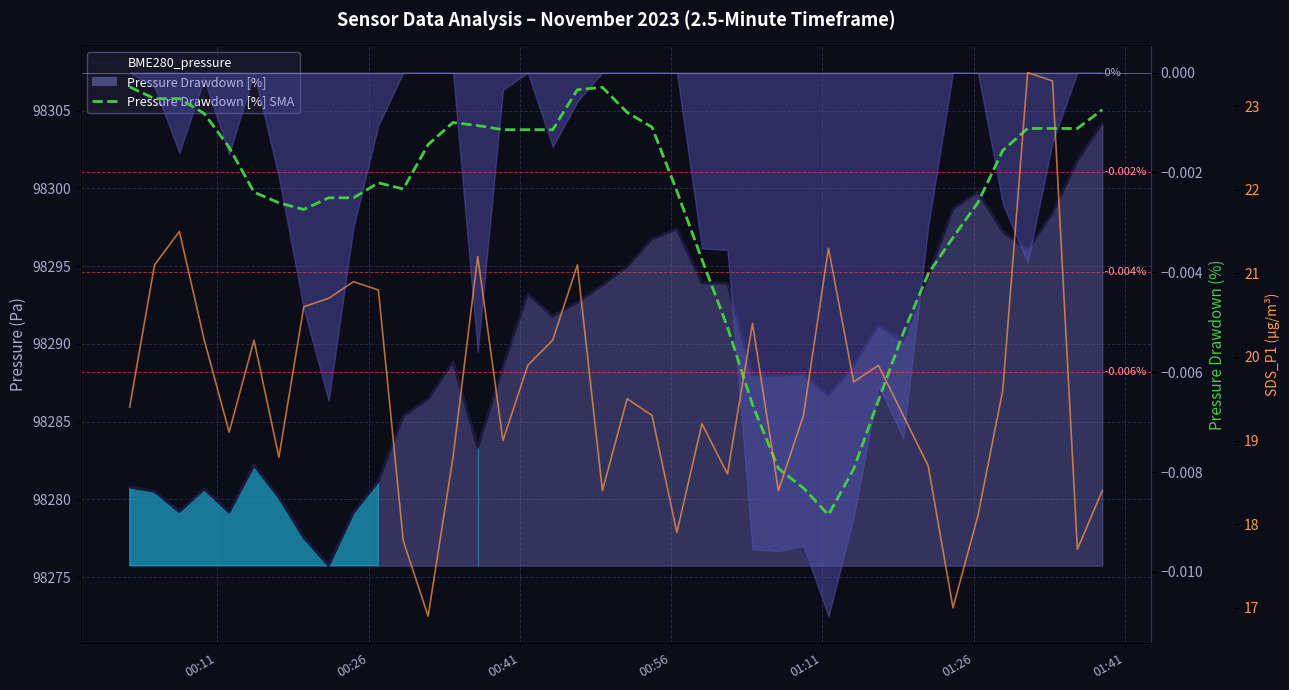

Reading right to left, list all the values displayed in this chart.

BME280_pressure: 98304.2	98301.8	98298.4	98296.1	98297.2	98299.8	98298.7	98294.3	98290.2	98291.2	98288.6	98286.7	98288.1	98288.0	98288.0	98293.9	98293.9	98297.4	98296.7	98294.9	98293.8	98292.7	98291.8	98293.2	98288.5	98283.3	98288.8	98286.5	98285.4	98281.2	98279.2	98275.7	98277.6	98280.1	98282.2	98279.2	98280.7	98279.2	98280.5	98280.8
Pressure Drawdown [%] SMA: -0.0	-0.0	-0.0	-0.0	-0.0	-0.0	-0.0	-0.0	-0.0	-0.0	-0.0	-0.0	-0.0	-0.0	-0.0	-0.0	-0.0	-0.0	-0.0	-0.0	-0.0	-0.0	-0.0	-0.0	-0.0	-0.0	-0.0	-0.0	-0.0	-0.0	-0.0	-0.0	-0.0	-0.0	-0.0	-0.0	-0.0	-0.0	-0.0	-0.0
SDS_P1: 18.4	17.7	23.3	23.4	19.6	18.1	17.0	18.7	19.3	19.9	19.7	21.3	19.3	18.4	20.4	18.6	19.2	17.9	19.3	19.5	18.4	21.1	20.2	19.9	19.0	21.2	18.8	16.9	17.8	20.8	20.9	20.7	20.6	18.8	20.2	19.1	20.2	21.5	21.1	19.4